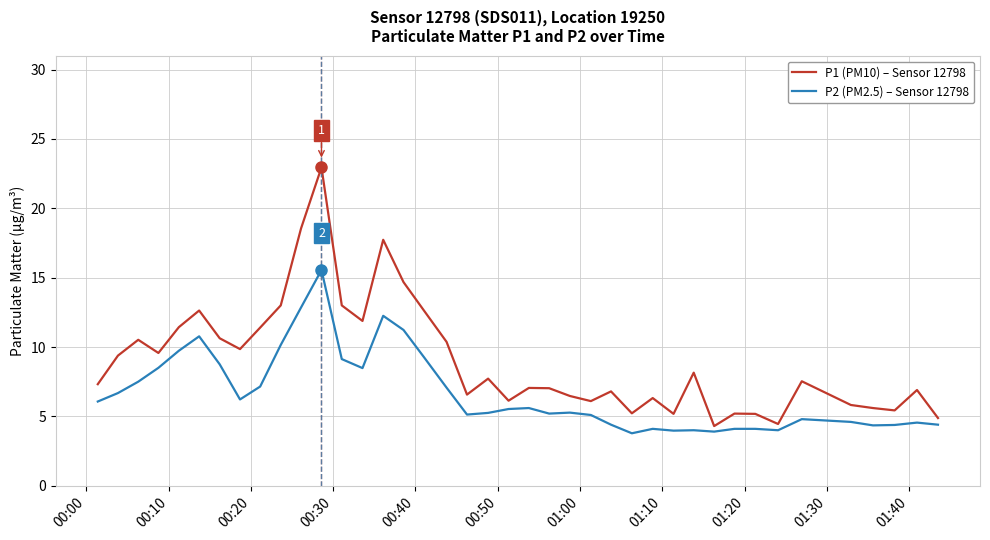

Which series has the widest spread of values?

P1 (PM10) – Sensor 12798